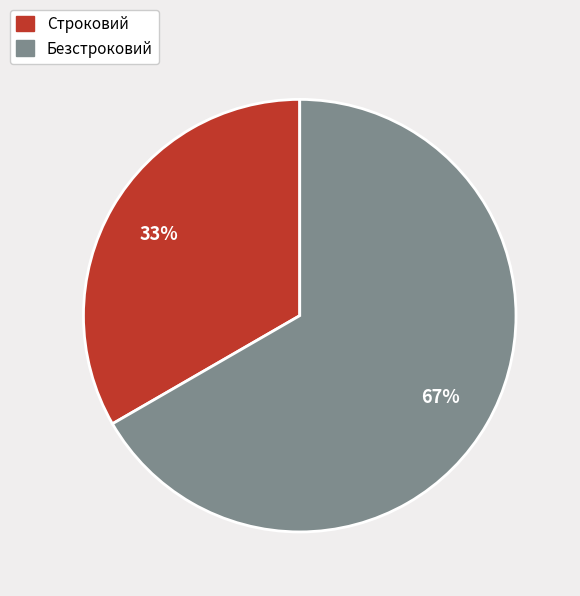

Approximately how many times larger is the value at Строковий compared to Безстроковий?

0.5